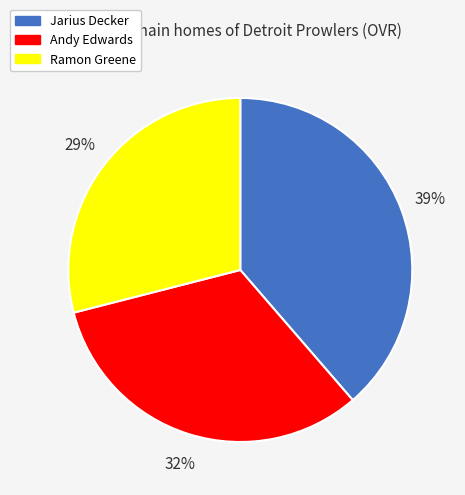

To the nearest percent, what portion does Ramon Greene represent?

29%